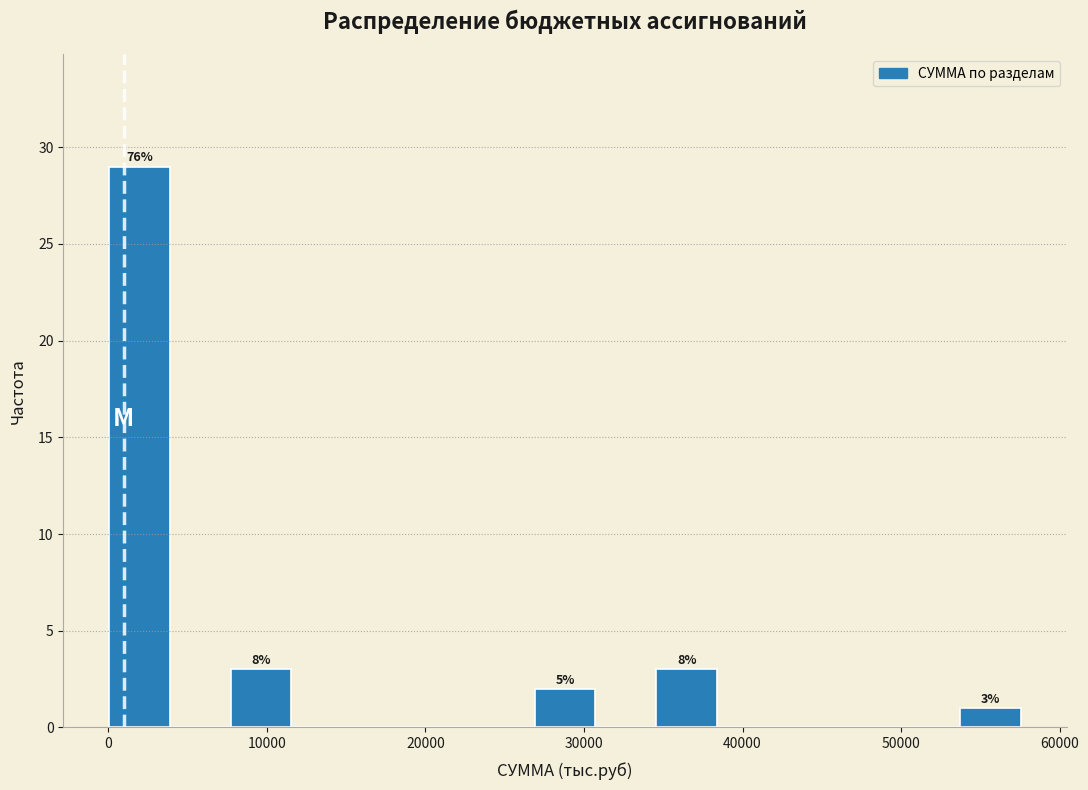

Around what value on the x-axis is the tallest bar? Give the approximate position of its centre, as read against the axis.

2000